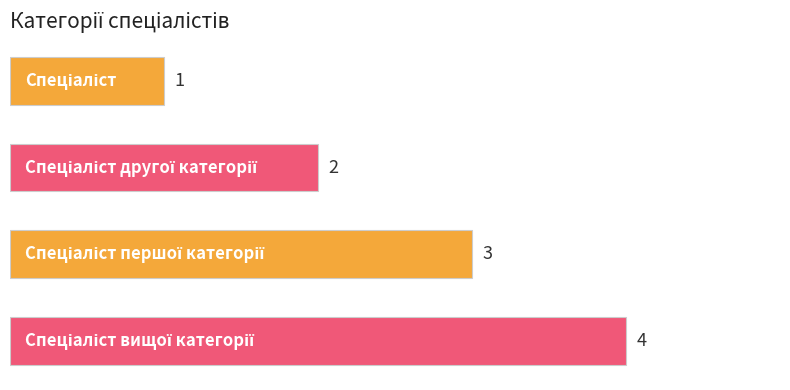

What is the sum of all values?

10